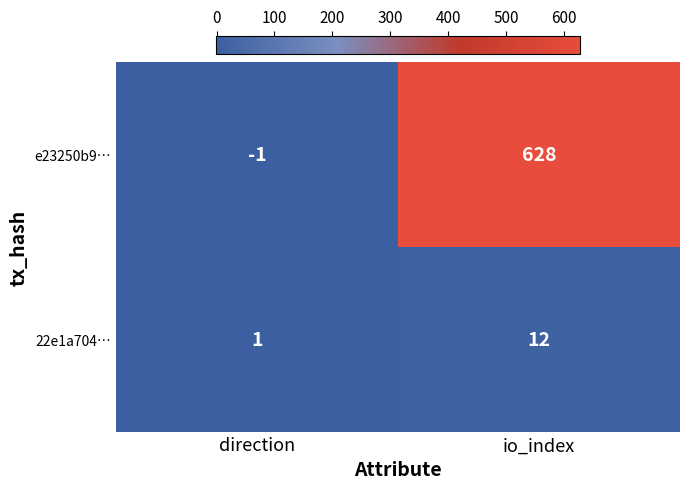

Which series changed the most between direction and io_index?

e23250b9…